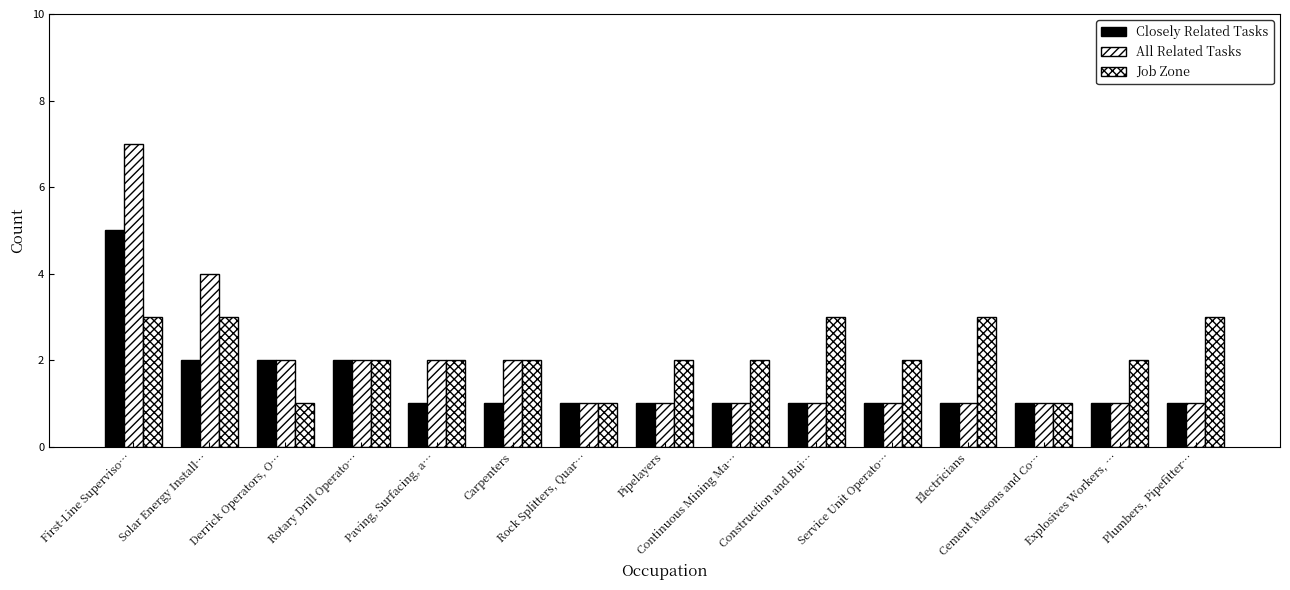

How many data points does each series have?

15